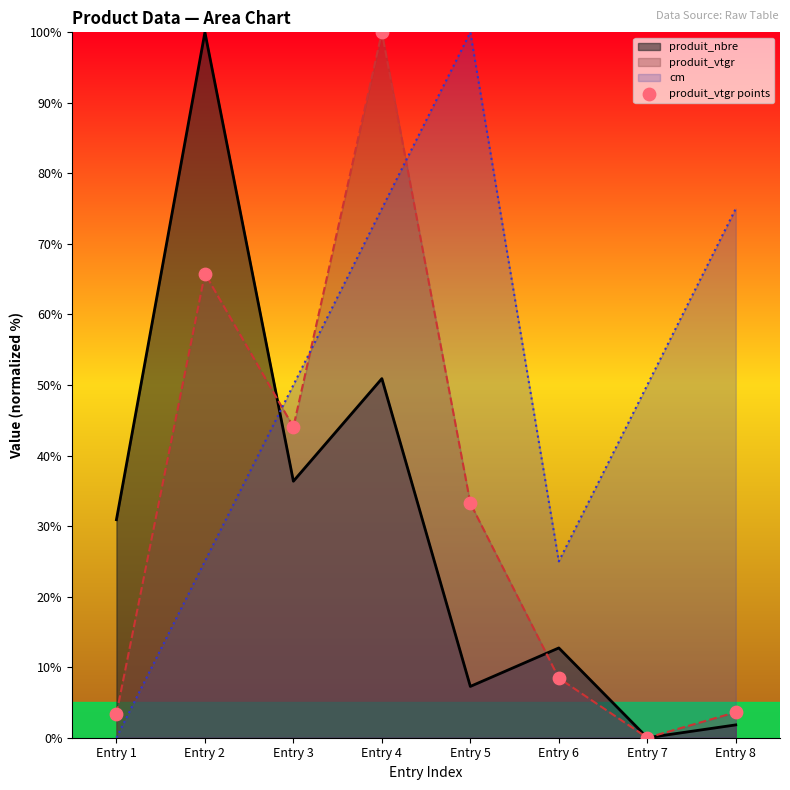

What is the spread (max minus min) of values at Entry 5?

92.7